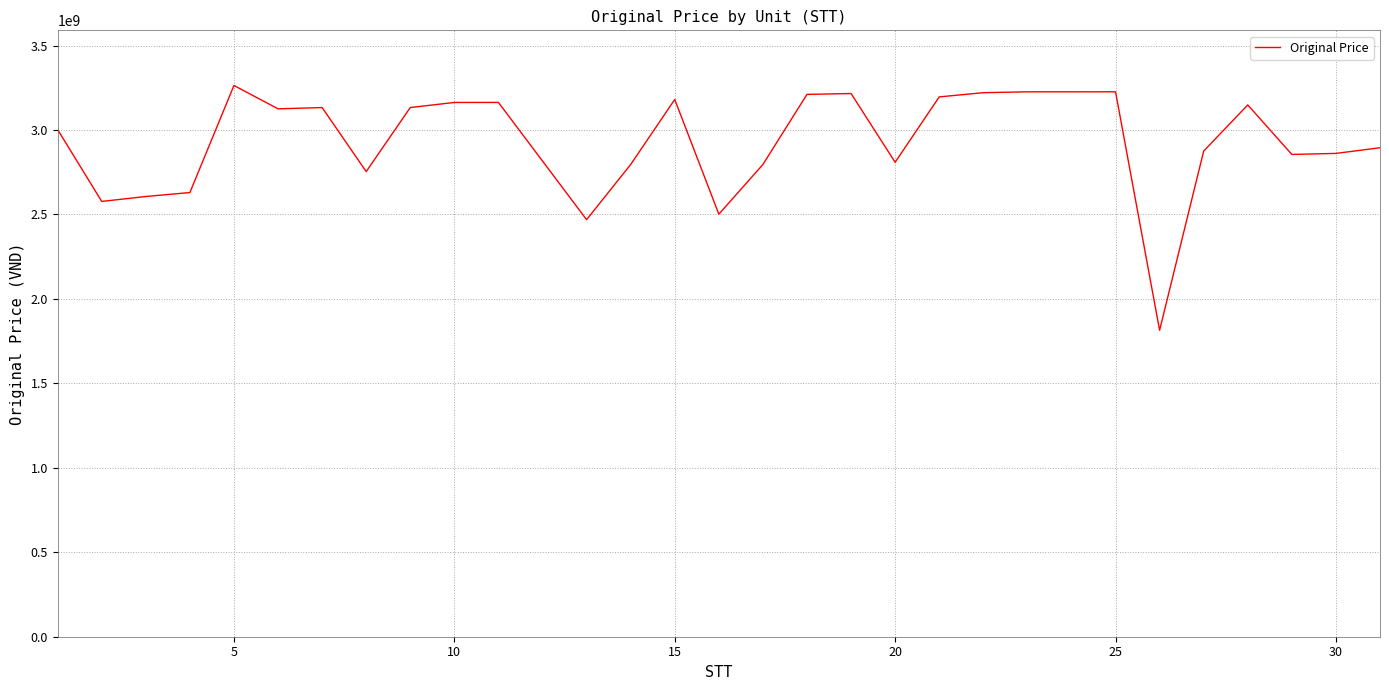

What is the greatest value displayed?

3263541257